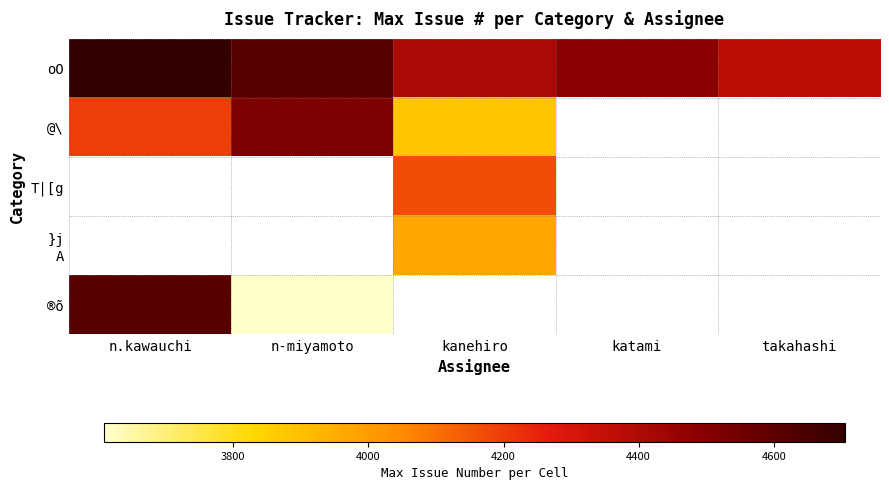

Which series has the largest total across all categories?

oO